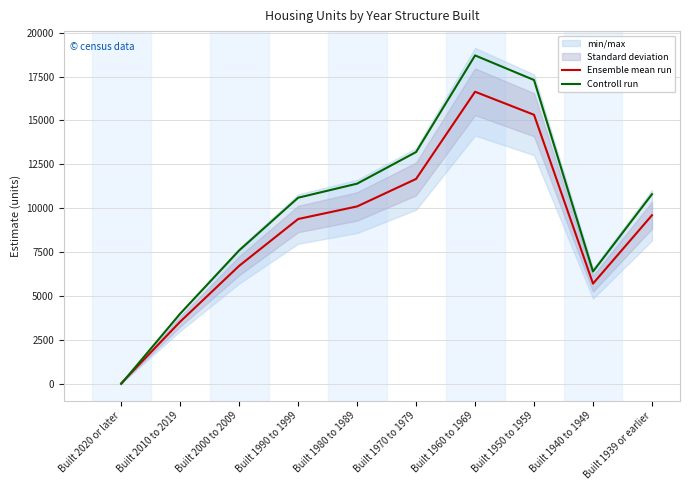

Which series has the largest range (max minus min)?

Controll run